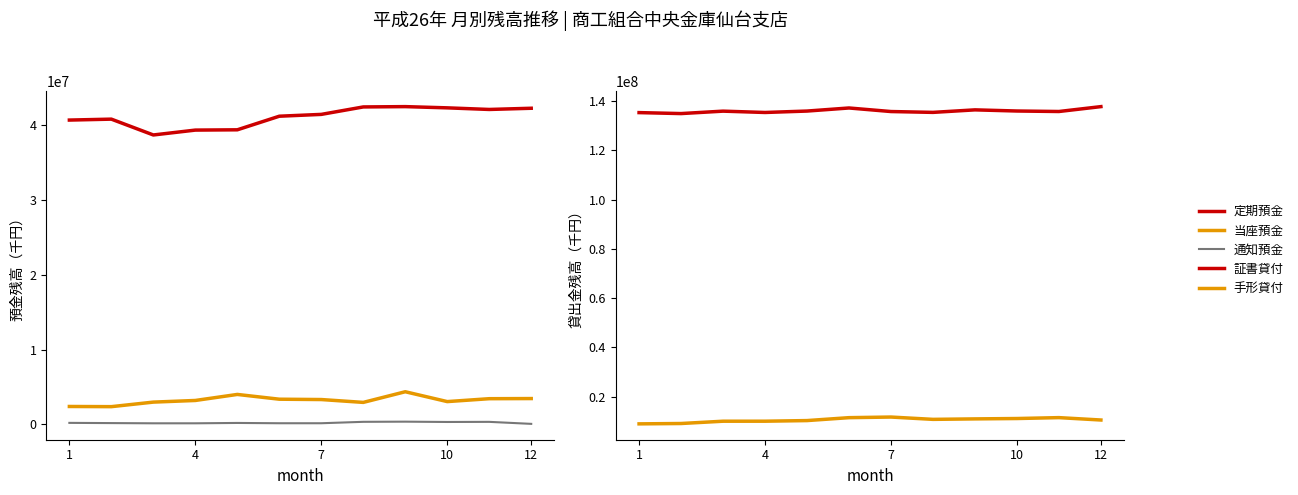

True or false: 当座預金 has a value of 1789889 at 10.

False